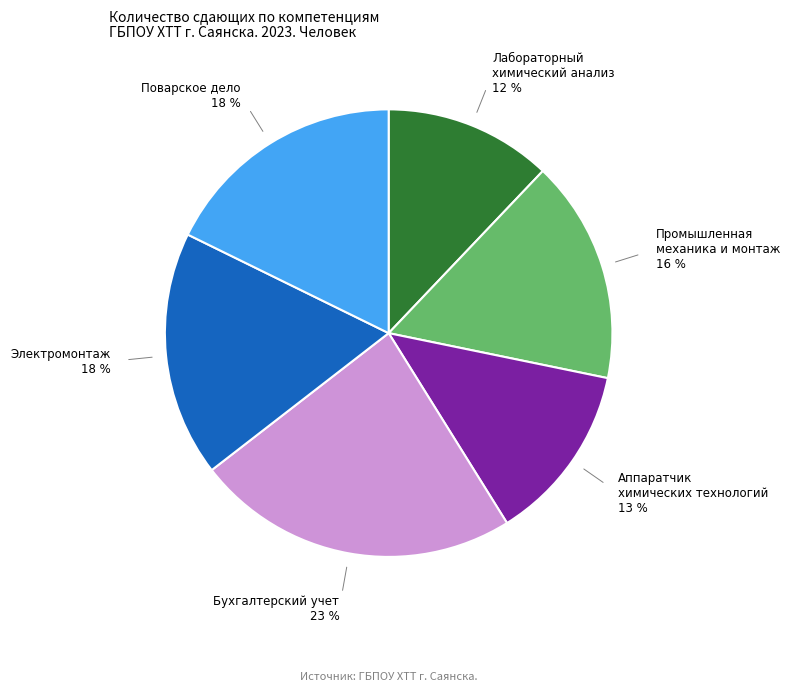

To the nearest percent, what is the average slice percentage?

17%